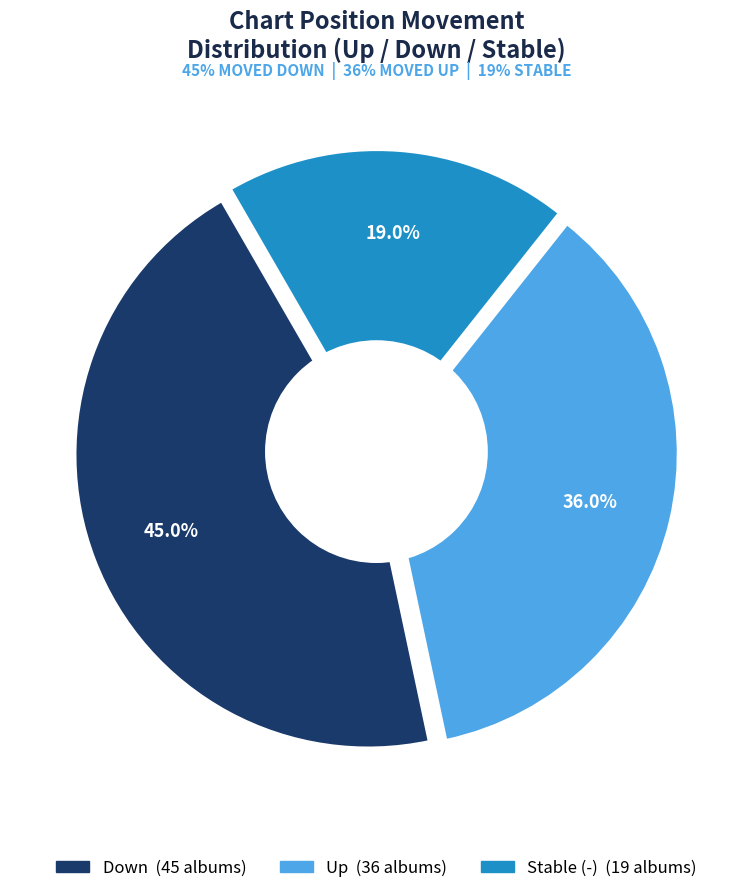

How many slices are in this pie chart?

3